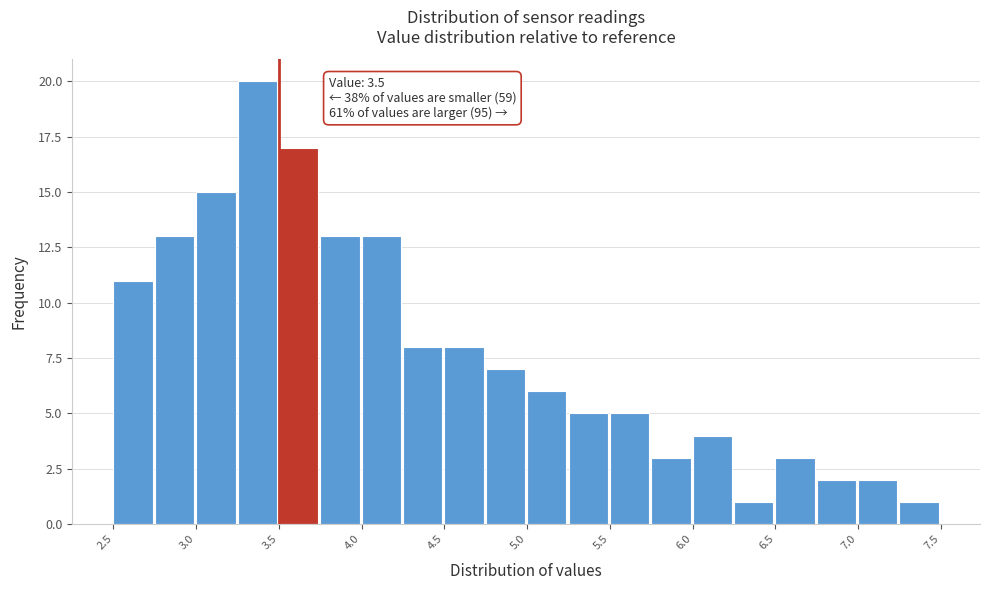

Which range on the x-axis has the tallest bar?

3.25 to 3.50